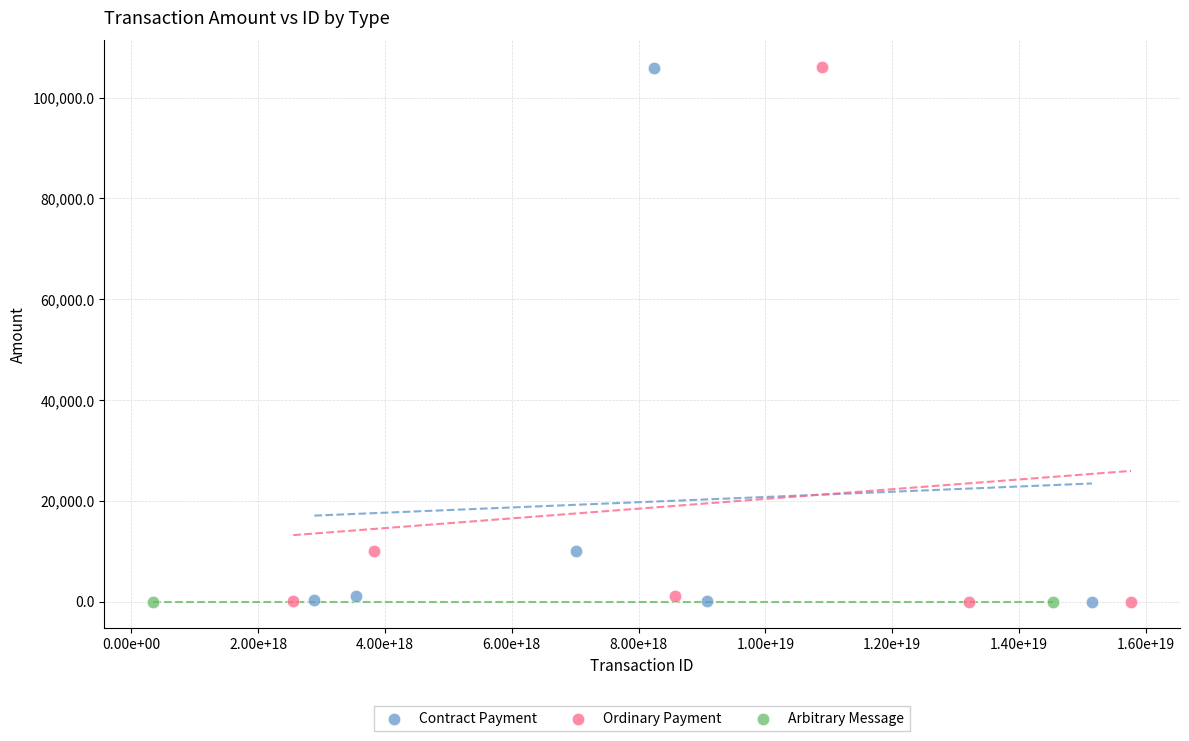

What are all the series names shown in the legend?

Contract Payment, Ordinary Payment, Arbitrary Message